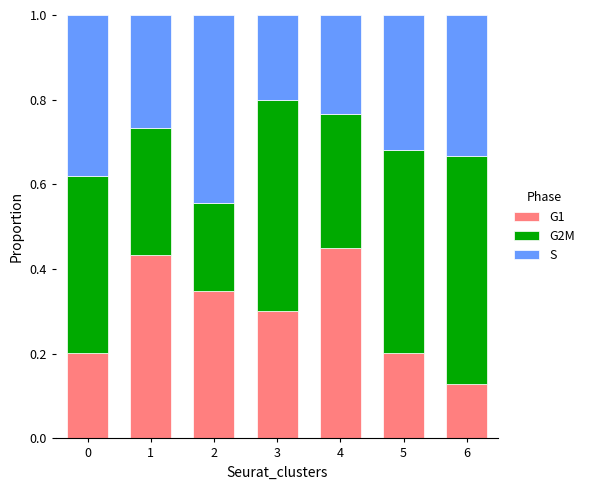

At which label does G1 reach its minimum?

6